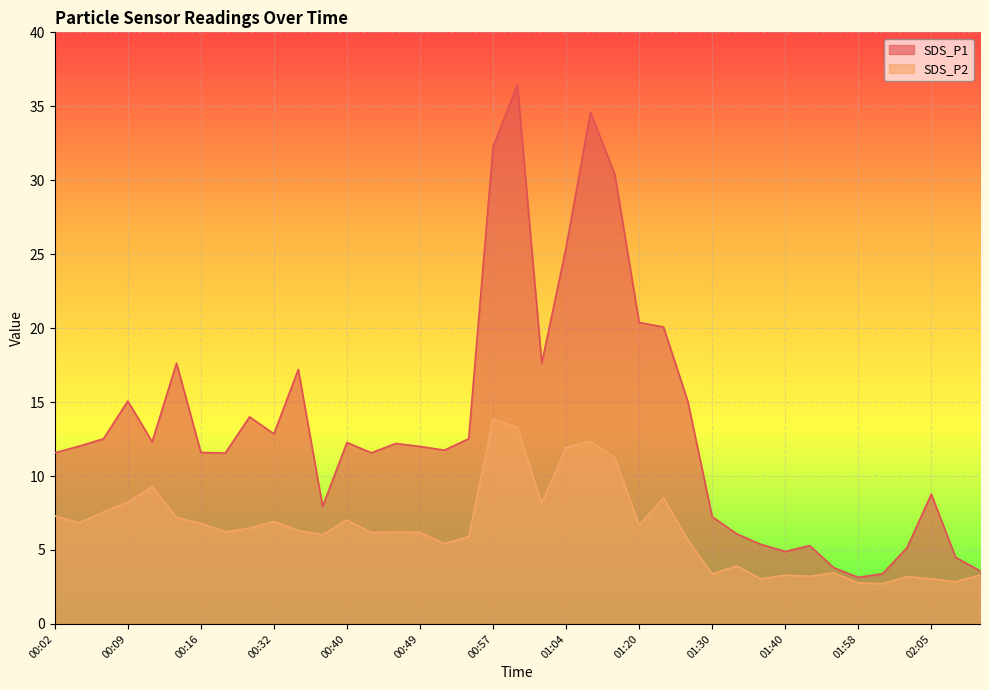

Which series has the largest range (max minus min)?

SDS_P1